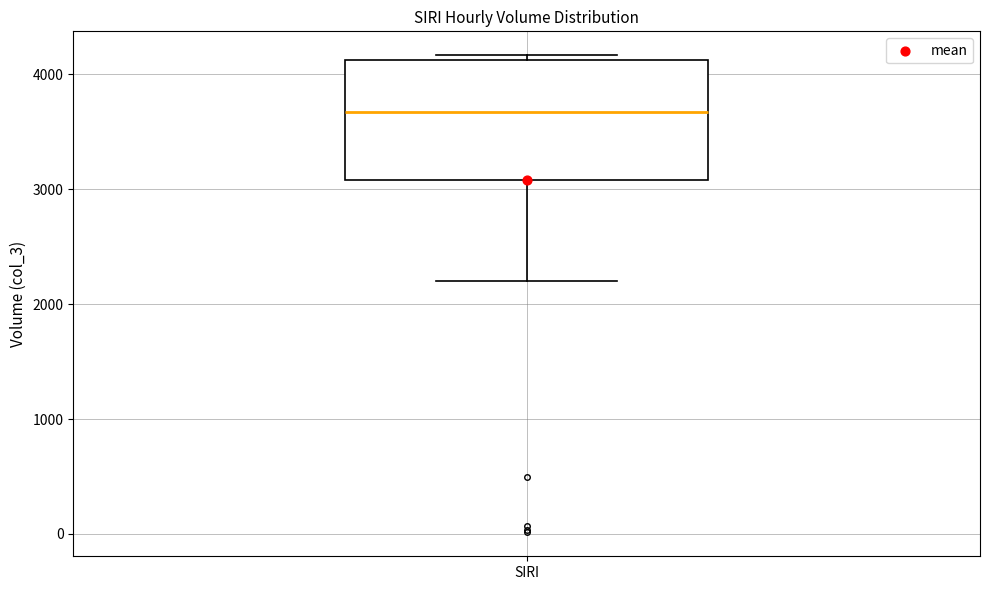

Read this box plot against the y-axis: the position of the median line, the range covered by the box, and the ends of both whiskers. The values are not printed on the chart, so give them approximately, as read against the axis.

median 3700, box 3100 to 4100, whiskers 2200 to 4200